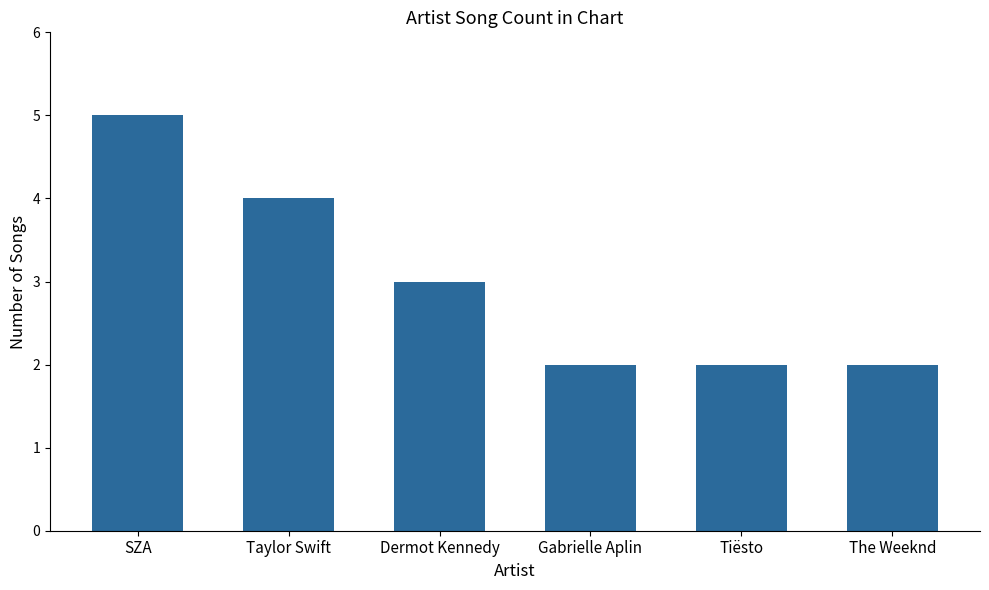

True or false: the data shows 1 at Gabrielle Aplin.

False